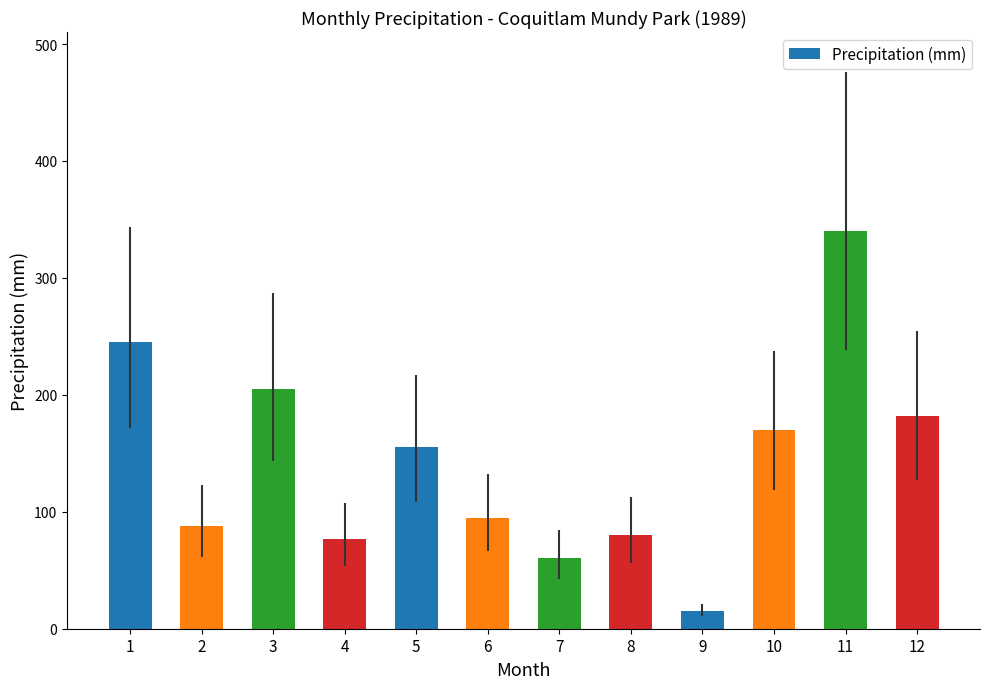

The value at 5 is 155.2. True or false?

True